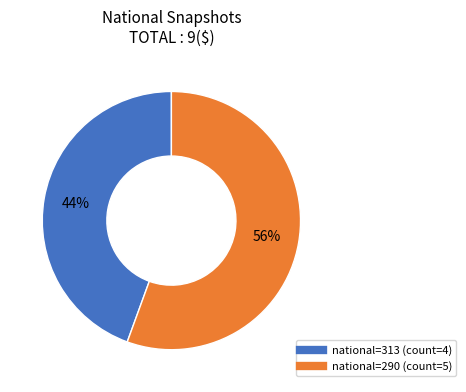

To the nearest percent, what is the average slice percentage?

50%